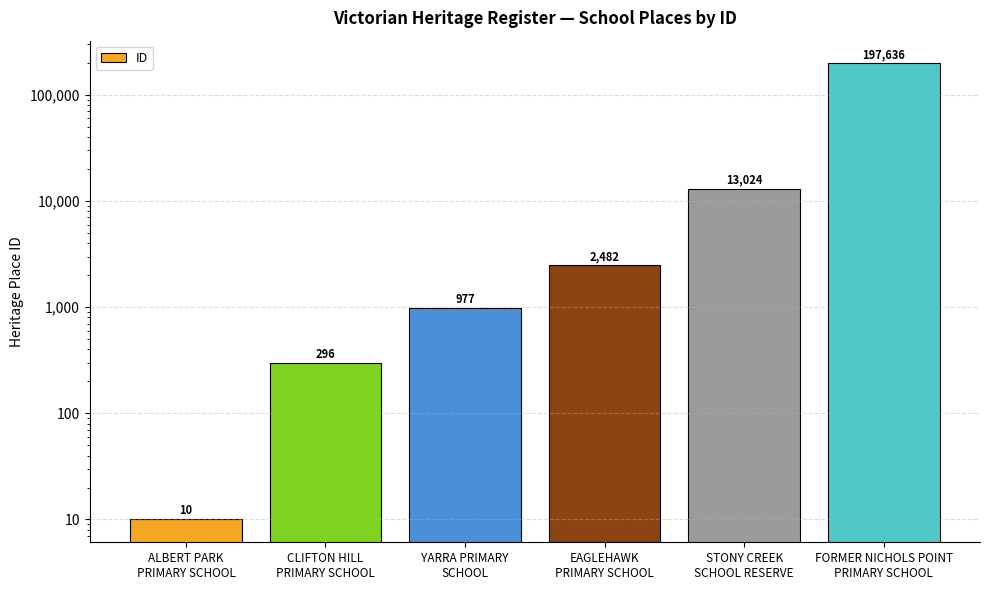

What is the label of the 5th bar from the right?

CLIFTON HILL
PRIMARY SCHOOL